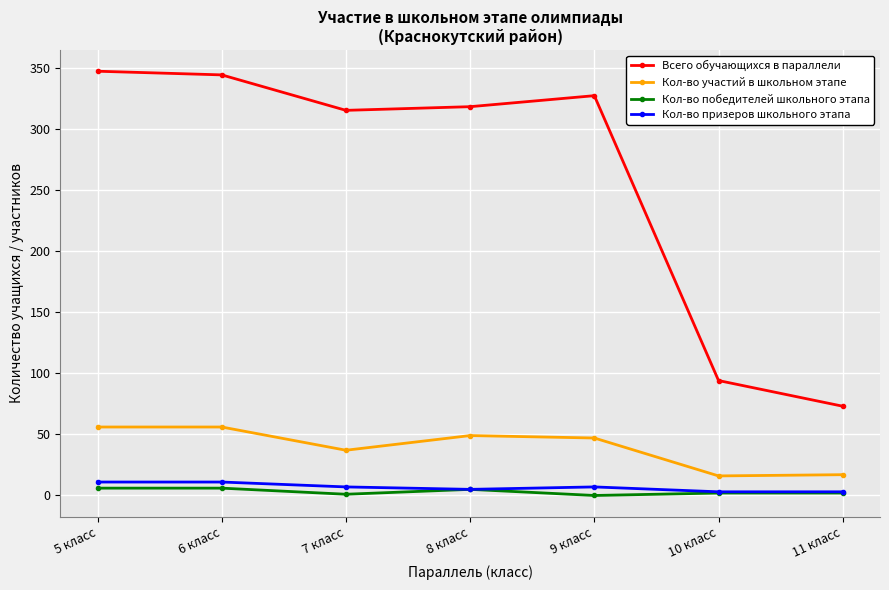

True or false: Кол-во участий в школьном этапе and Всего обучающихся в параллели intersect in this chart.

False